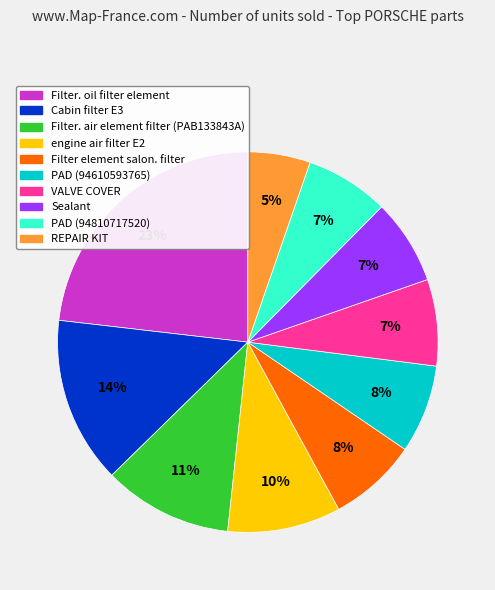

The Filter element salon. filter slice represents 8% of the pie. True or false?

True